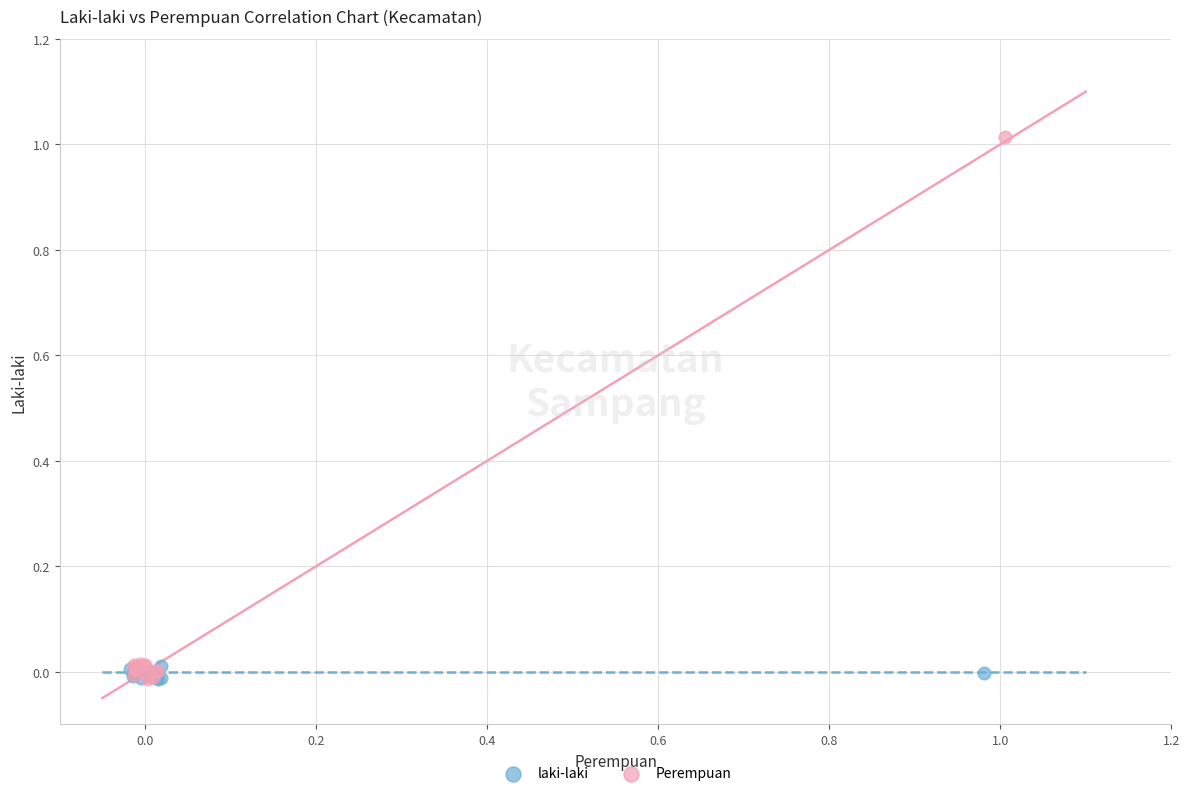

What are all the series names shown in the legend?

laki-laki, Perempuan